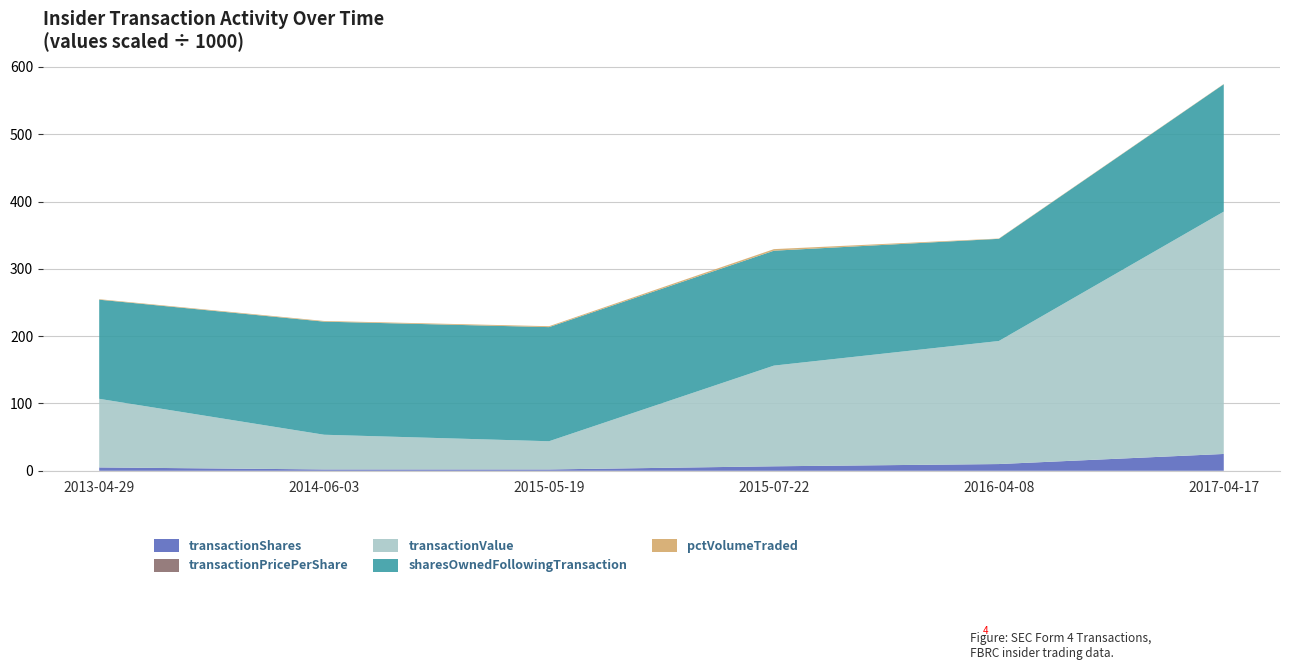

Reading left to right, list all the values displayed in this chart.

transactionShares: 2013-04-29=5000.0	2014-06-03=2000.0	2015-05-19=2000.0	2015-07-22=6666.0	2016-04-08=10000.0	2017-04-17=25000.0
transactionPricePerShare: 2013-04-29=20.4	2014-06-03=25.8	2015-05-19=20.9	2015-07-22=22.4	2016-04-08=18.3	2017-04-17=14.4
transactionValue: 2013-04-29=101900.0	2014-06-03=51526.0	2015-05-19=41876.0	2015-07-22=149585.0	2016-04-08=182800.0	2017-04-17=360000.0
sharesOwnedFollowingTransaction: 2013-04-29=147260.0	2014-06-03=168032.0	2015-05-19=169548.0	2015-07-22=170702.0	2016-04-08=151778.0	2017-04-17=189224.0
pctVolumeTraded: 2013-04-29=755.0	2014-06-03=978.0	2015-05-19=1334.0	2015-07-22=2328.0	2016-04-08=438.0	2017-04-17=371.0